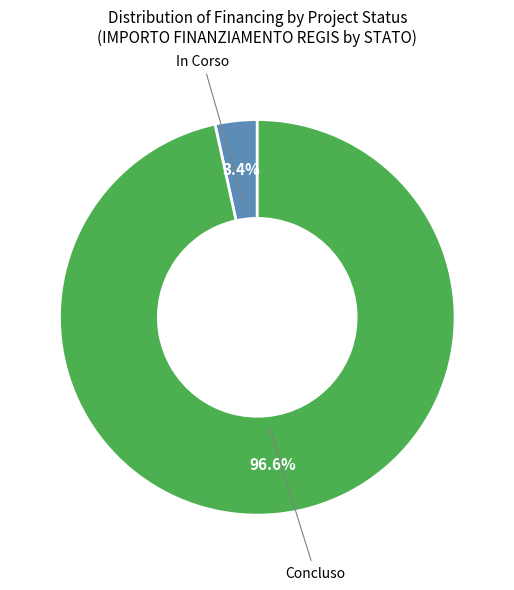

Does any single category account for the majority?

Yes